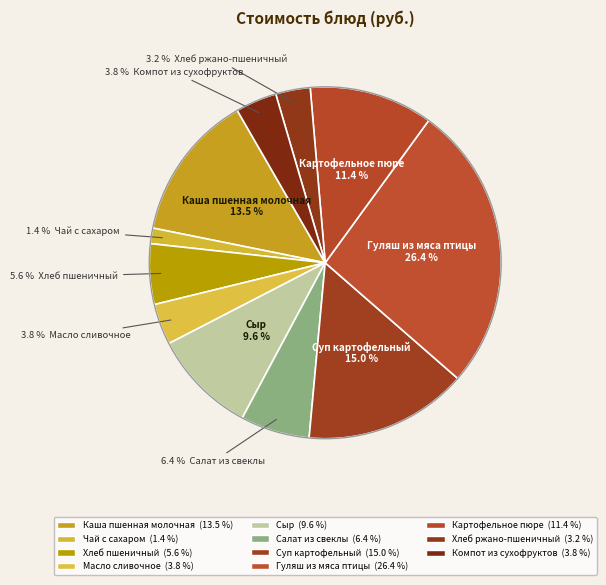

Which has a higher value, Каша пшенная молочная or Сыр?

Каша пшенная молочная